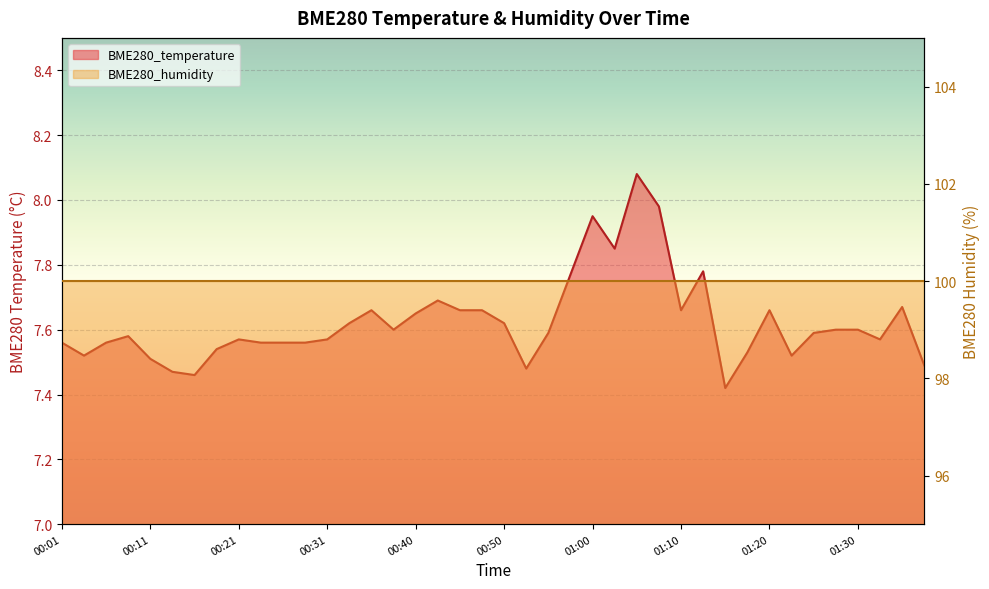

What is the difference between the maximum and second lowest values?

0.6